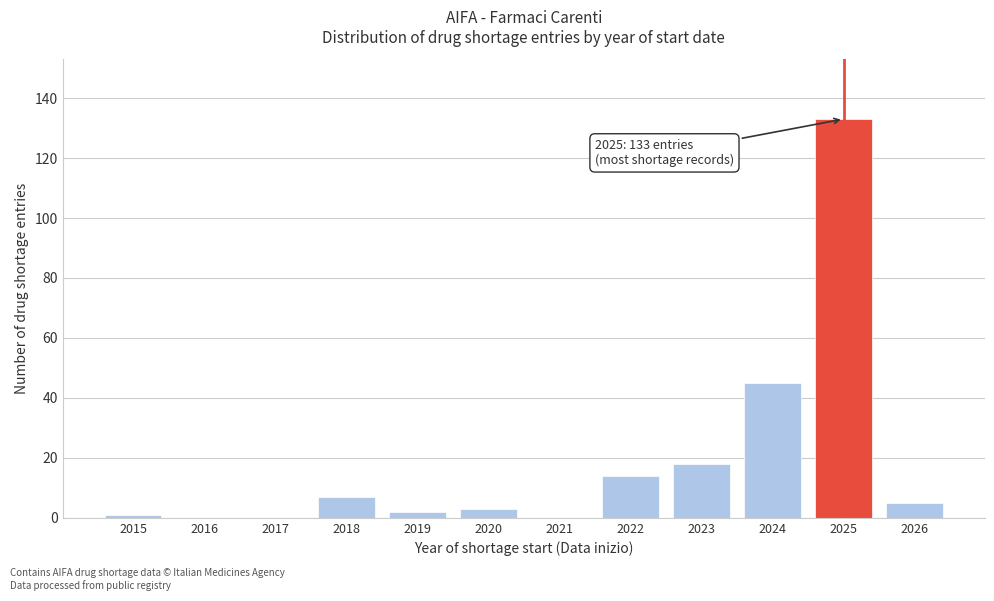

Reading left to right, extract all data points from this chart.

2015=1	2016=0	2017=0	2018=7	2019=2	2020=3	2021=0	2022=14	2023=18	2024=45	2025=133	2026=5